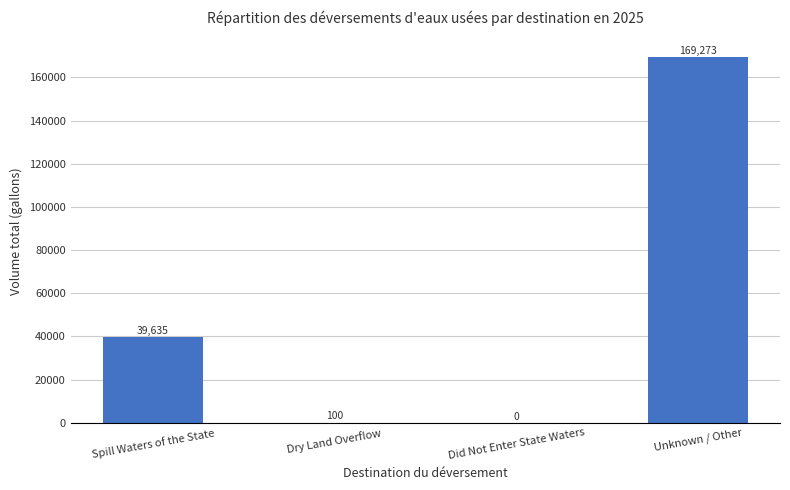

Count the number of categories in the chart.

4